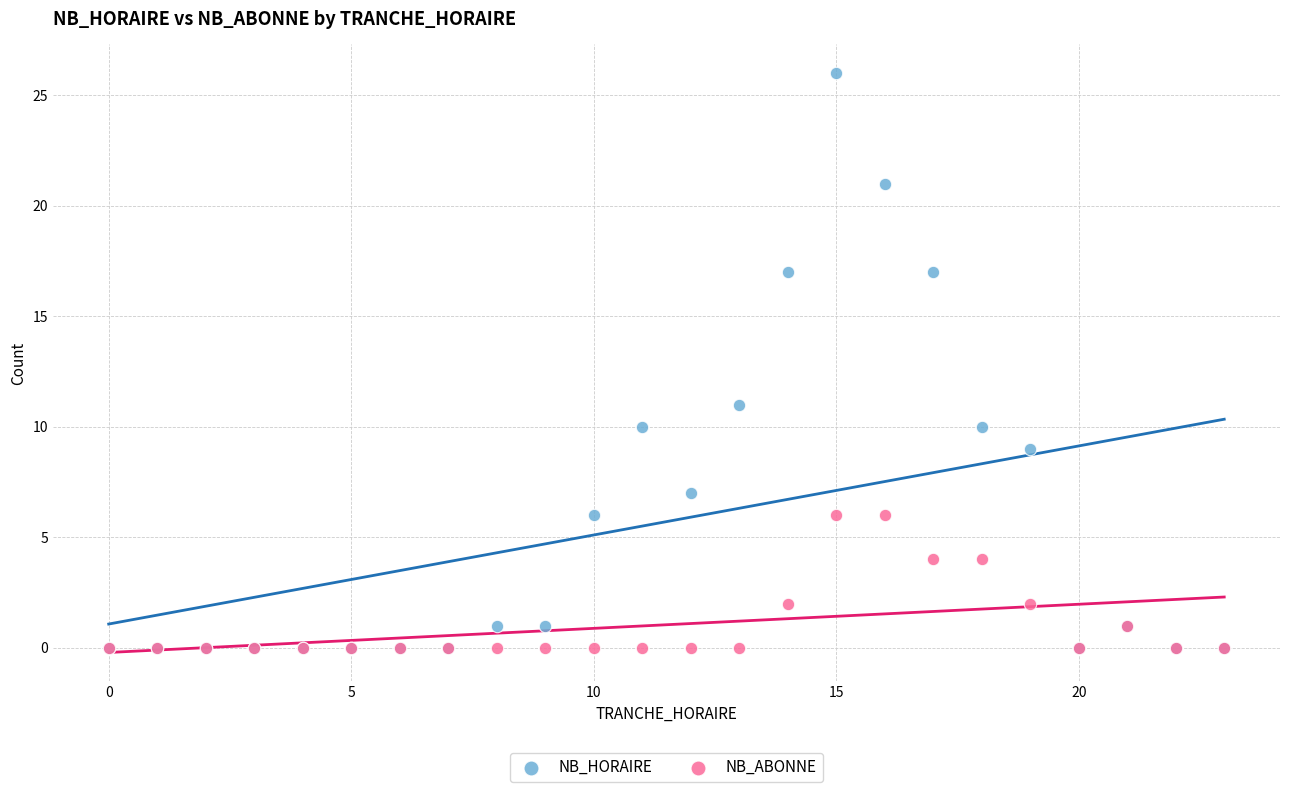

What are all the series names shown in the legend?

NB_HORAIRE, NB_ABONNE